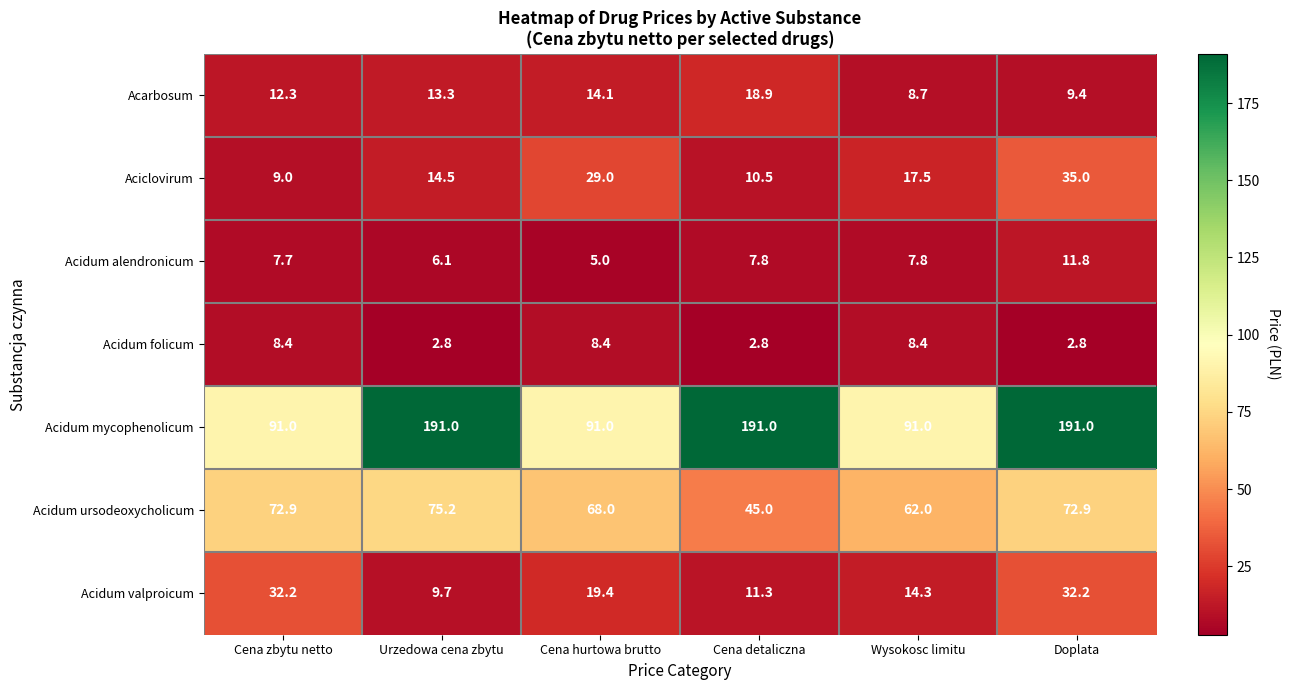

The value of Acidum ursodeoxycholicum at Cena zbytu netto is 72.9. True or false?

True